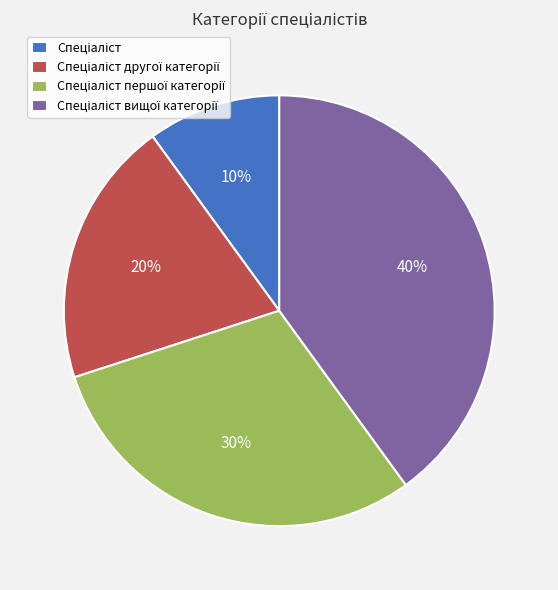

To the nearest percent, what is the difference between the largest and smallest slice percentages?

30%